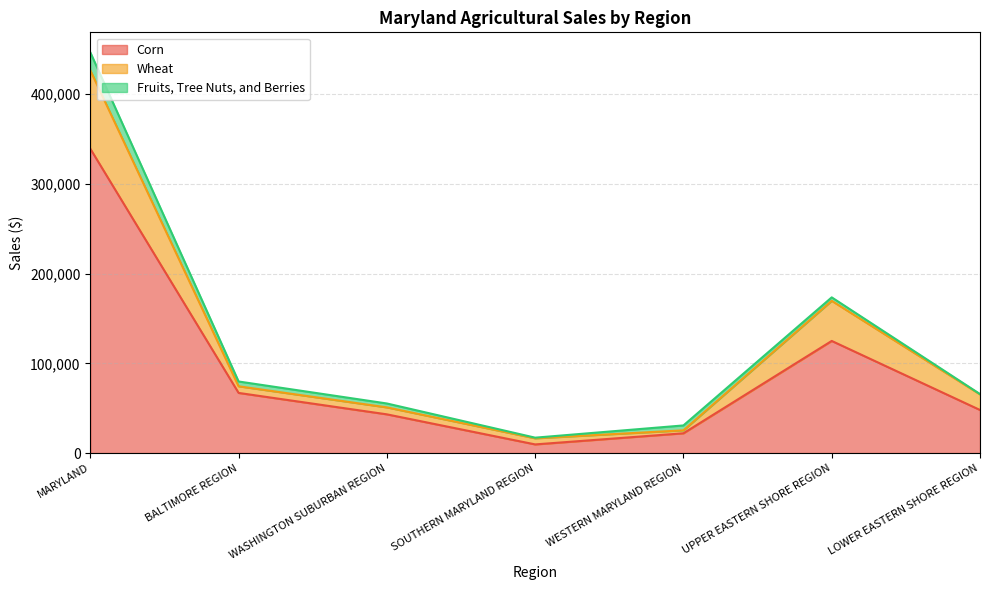

Where is Wheat nearest to the value 221459?

UPPER EASTERN SHORE REGION